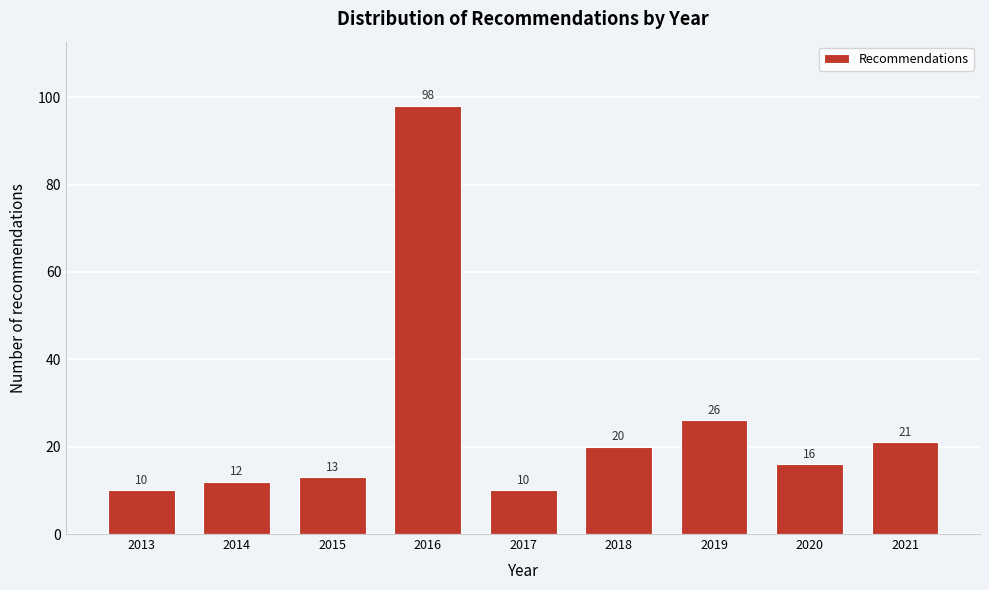

Reading left to right, extract all data points from this chart.

2013=10	2014=12	2015=13	2016=98	2017=10	2018=20	2019=26	2020=16	2021=21